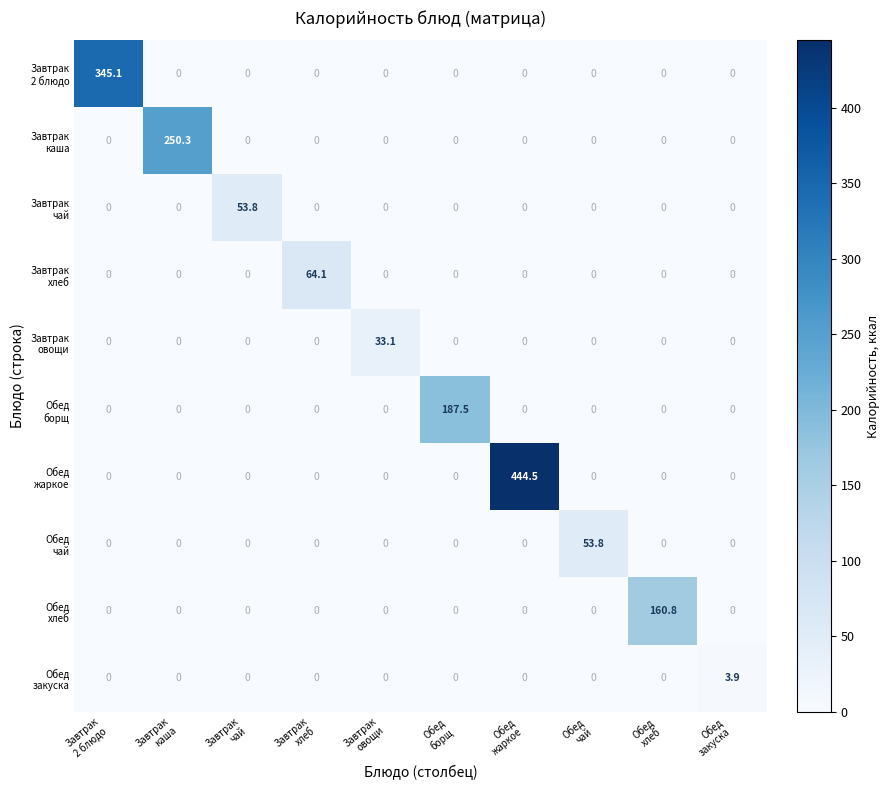

How many series are shown in this chart?

10